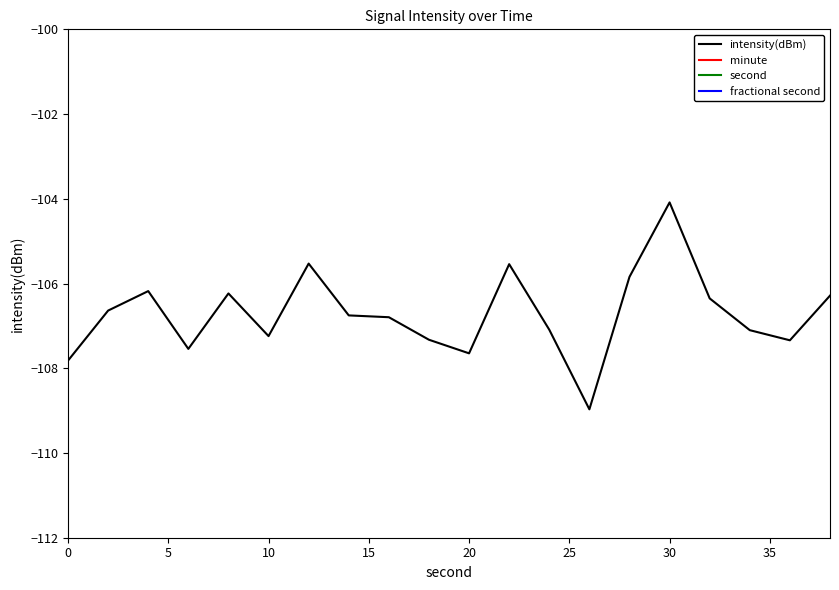

What is the difference between the maximum and minimum values in the intensity(dBm) series?

4.9